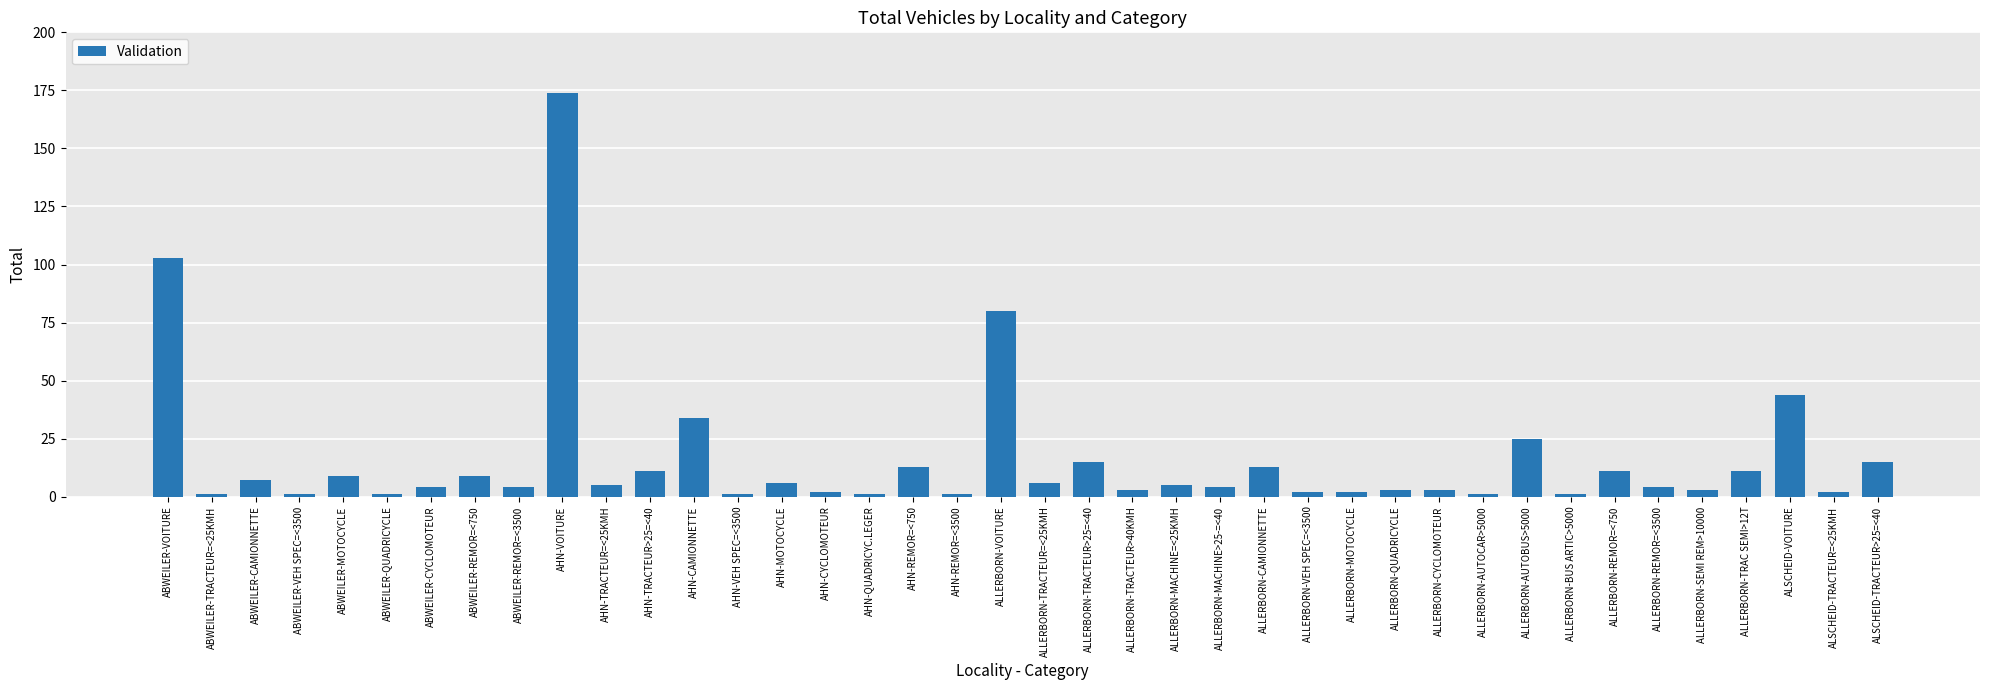

Approximately how many times larger is the value at ABWEILER-REMOR=<750 compared to ALLERBORN-TRACTEUR=<25KMH?

1.5